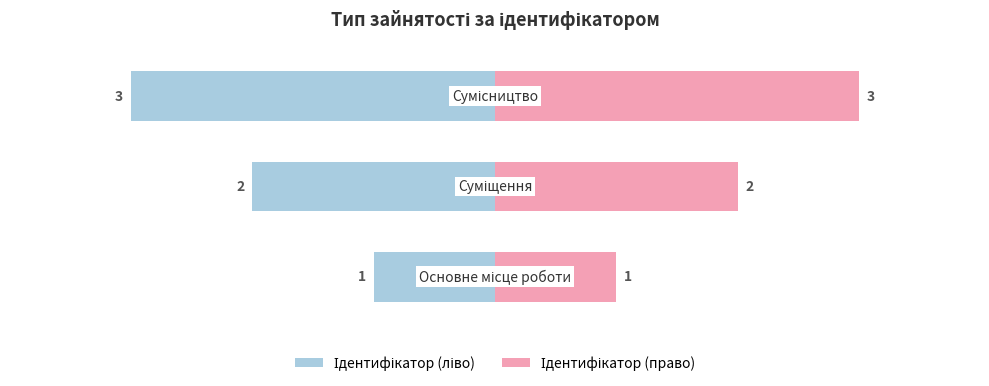

How many data points in Ідентифікатор (ліво) are less than -60?

1